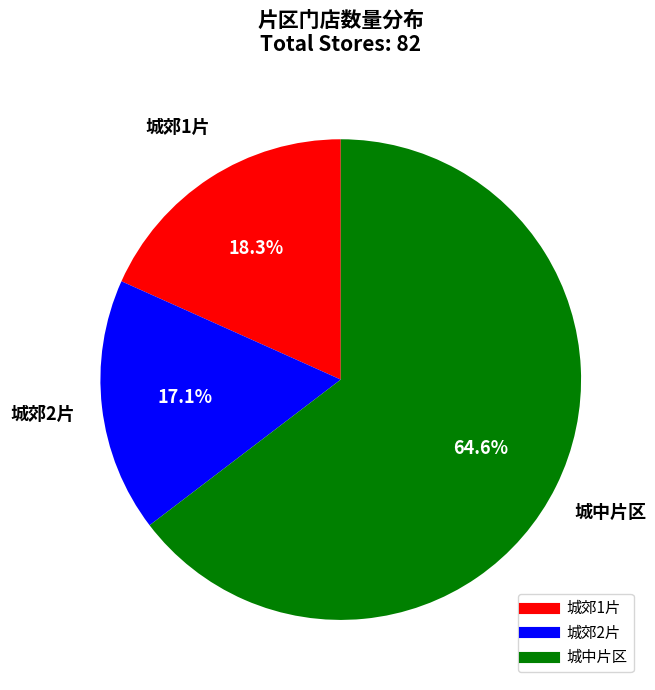

Count the number of slices in the pie.

3